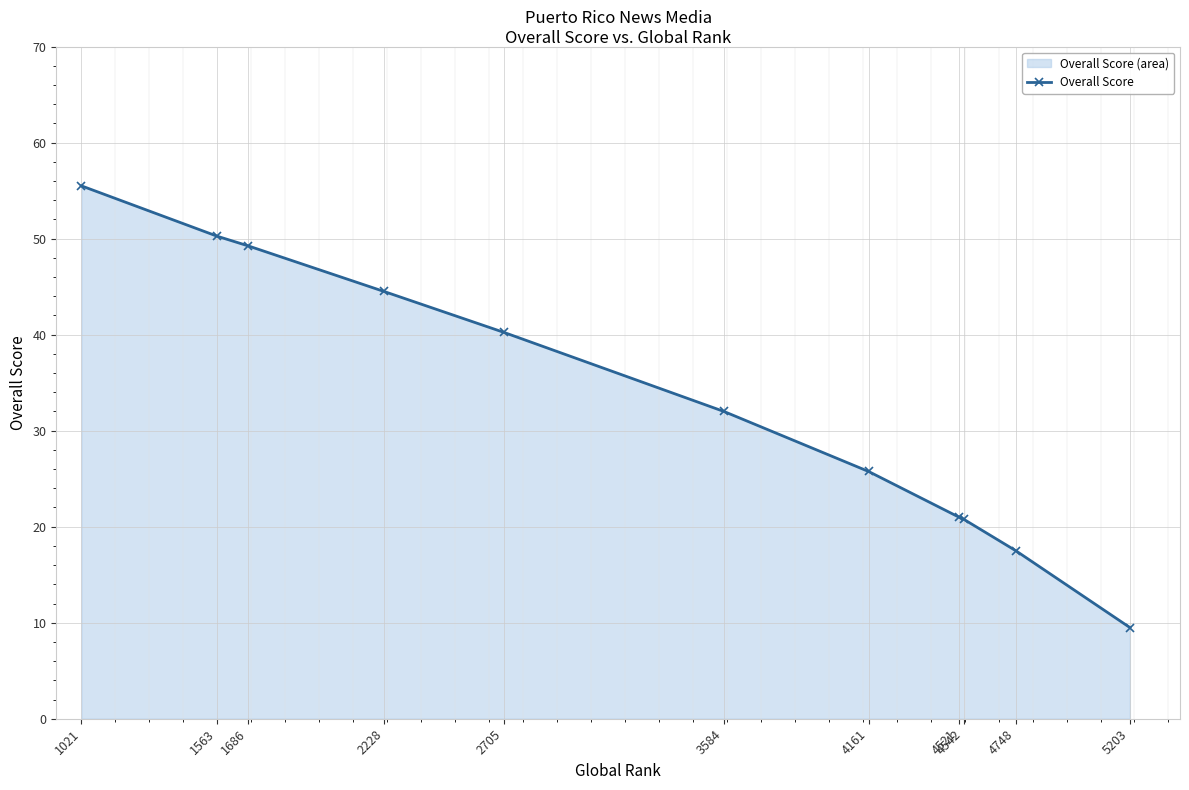

Which label corresponds to the smallest value in the chart?

5203